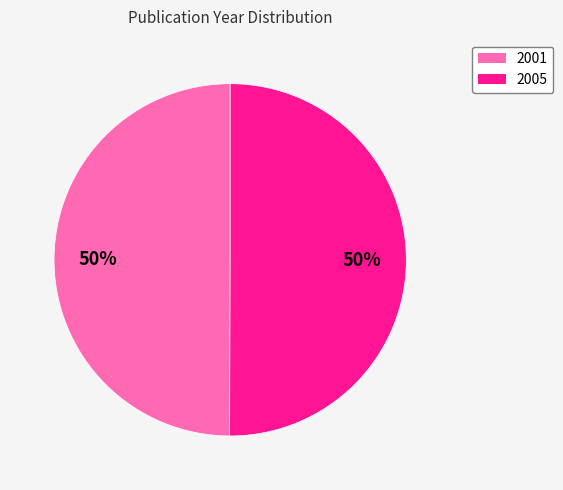

To the nearest percent, what is the combined percentage of 2001 and 2005?

100%